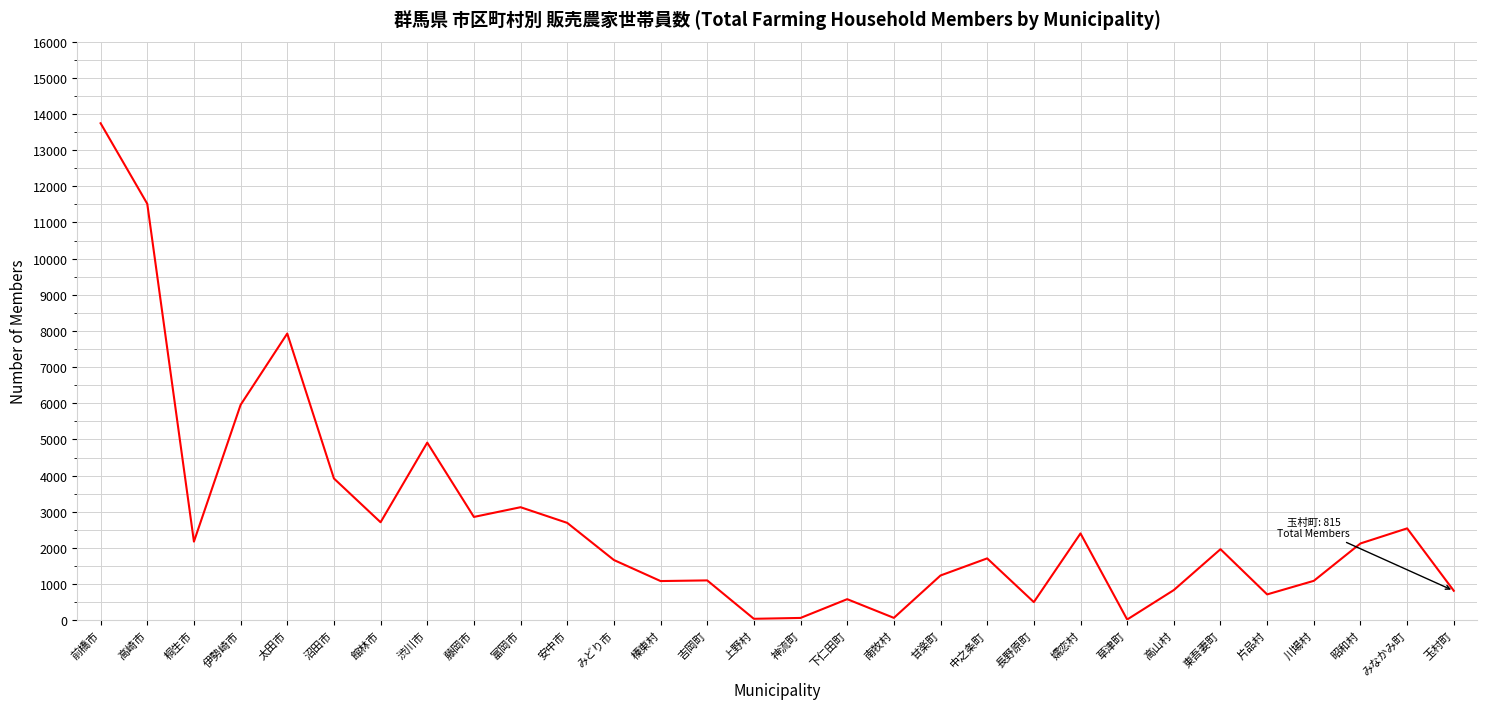

The chart shows a value of 11973 at 太田市. True or false?

False